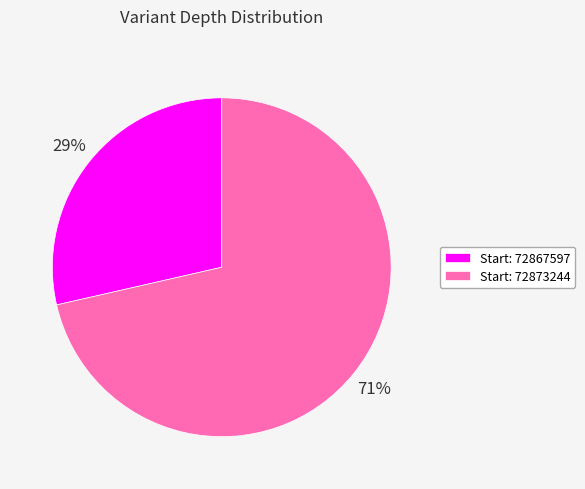

How many slices are in this pie chart?

2